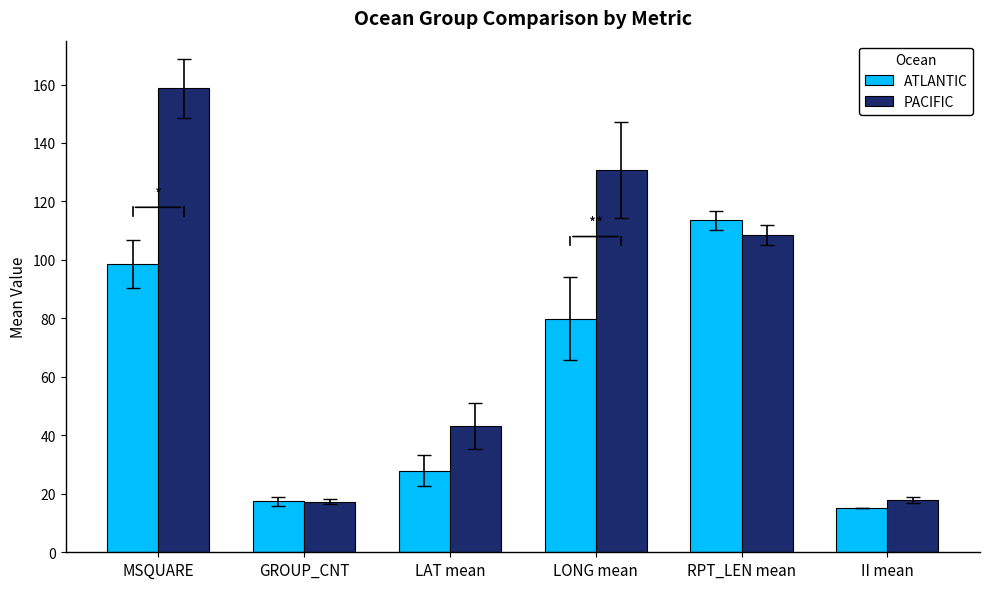

At which label is ATLANTIC closest to 64?

LONG mean